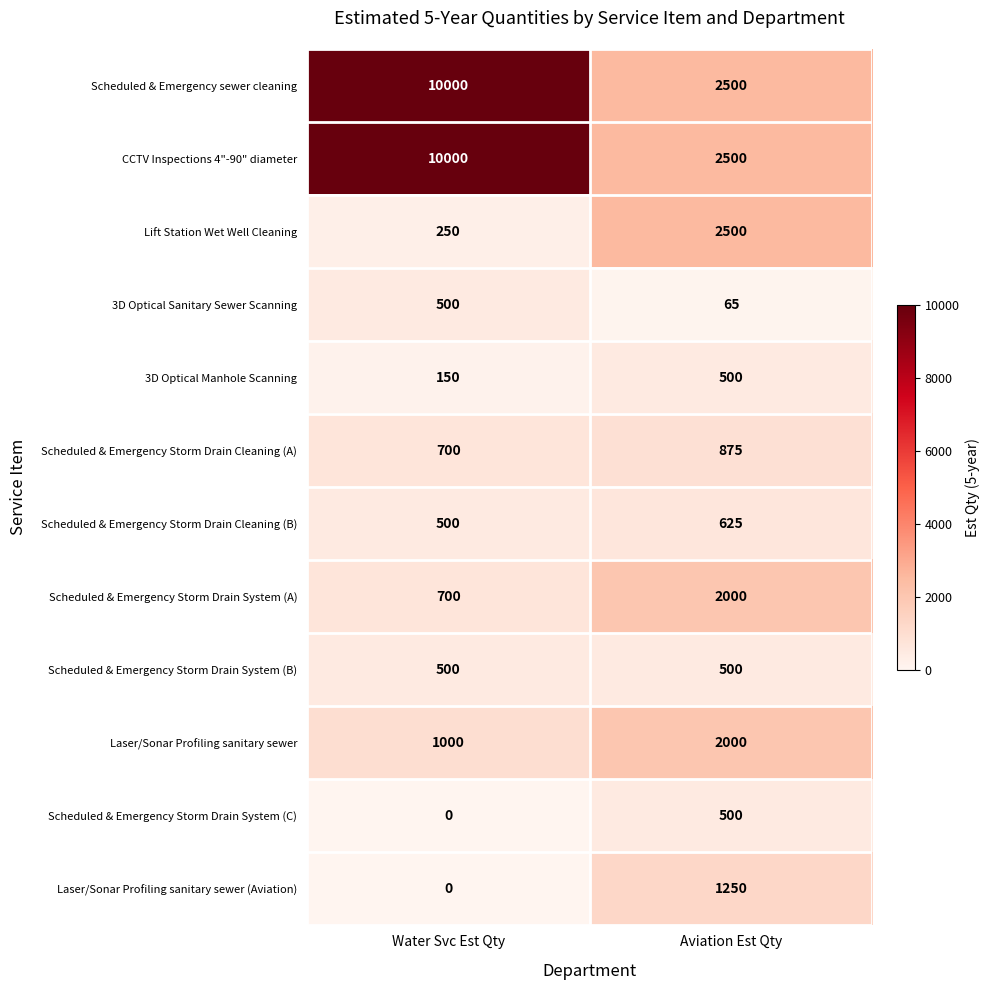

Reading right to left, transcribe all the data shown in this chart.

Scheduled & Emergency sewer cleaning: 2500	10000
CCTV Inspections 4"-90" diameter: 2500	10000
Lift Station Wet Well Cleaning: 2500	250
3D Optical Sanitary Sewer Scanning: 65	500
3D Optical Manhole Scanning: 500	150
Scheduled & Emergency Storm Drain Cleaning (A): 875	700
Scheduled & Emergency Storm Drain Cleaning (B): 625	500
Scheduled & Emergency Storm Drain System (A): 2000	700
Scheduled & Emergency Storm Drain System (B): 500	500
Laser/Sonar Profiling sanitary sewer: 2000	1000
Scheduled & Emergency Storm Drain System (C): 500	0
Laser/Sonar Profiling sanitary sewer (Aviation): 1250	0